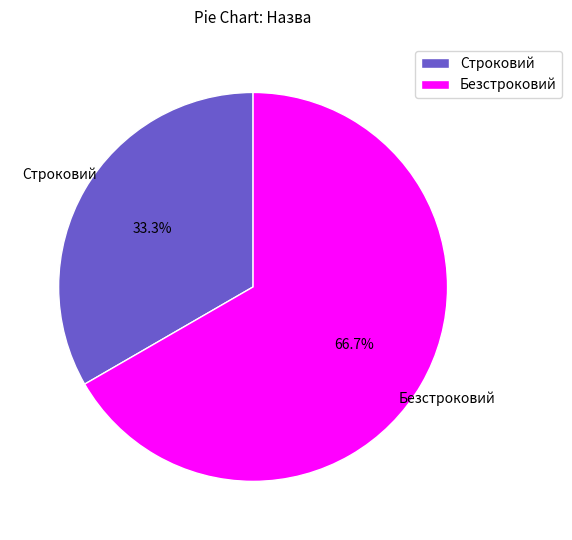

Which slice represents more than half of the pie?

Безстроковий